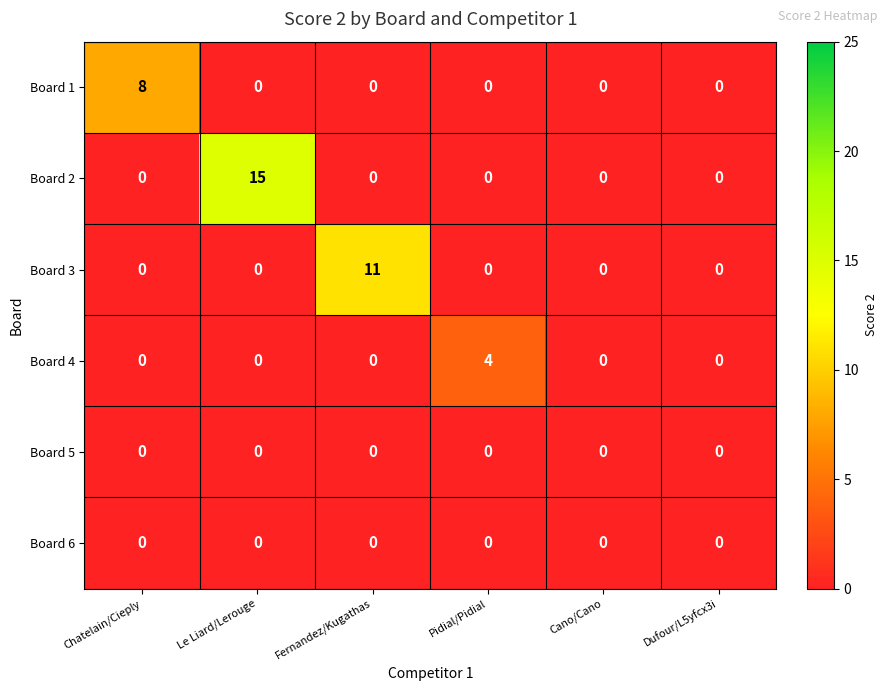

Which series changed the most between Le Liard/Lerouge and Pidial/Pidial?

Board 2